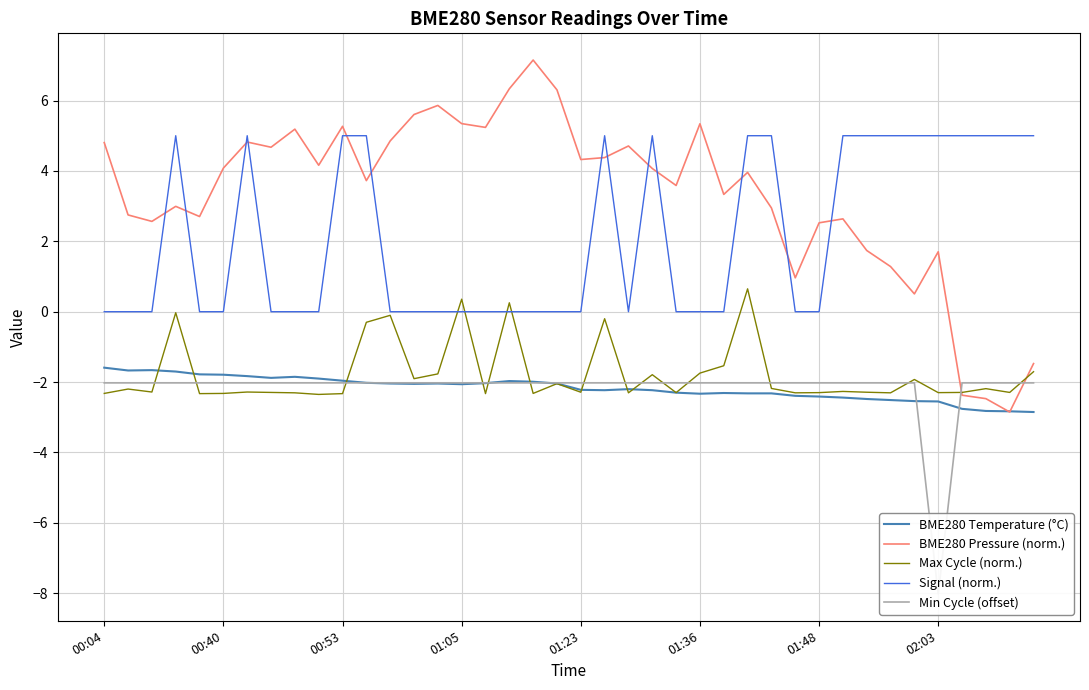

The Min Cycle (offset) series shows -1.1 at 38. True or false?

False